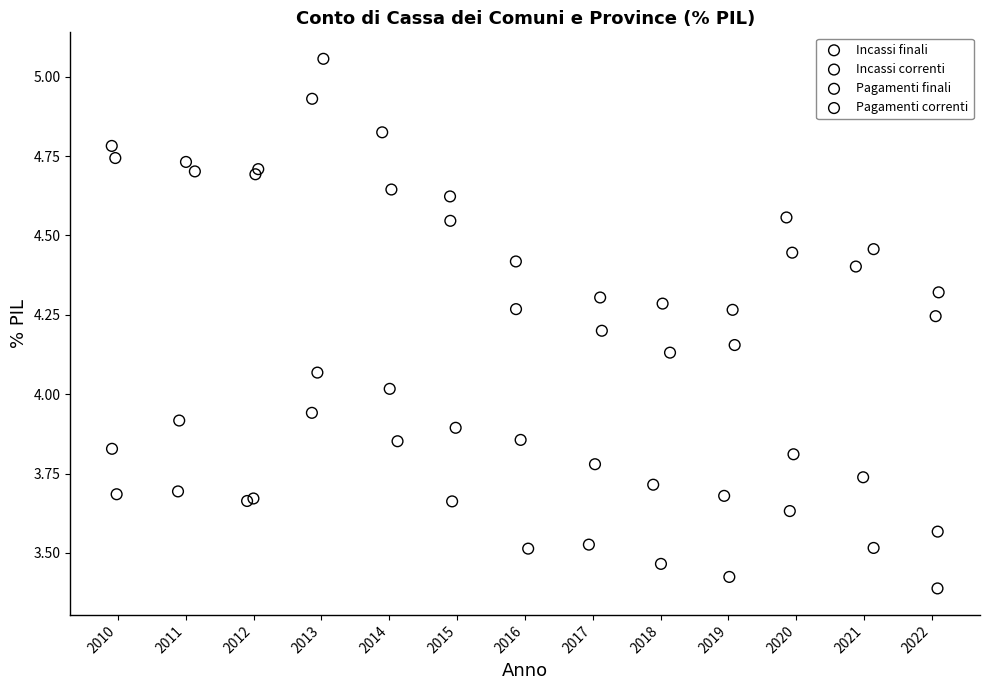

What are all the series names shown in the legend?

Incassi finali, Incassi correnti, Pagamenti finali, Pagamenti correnti